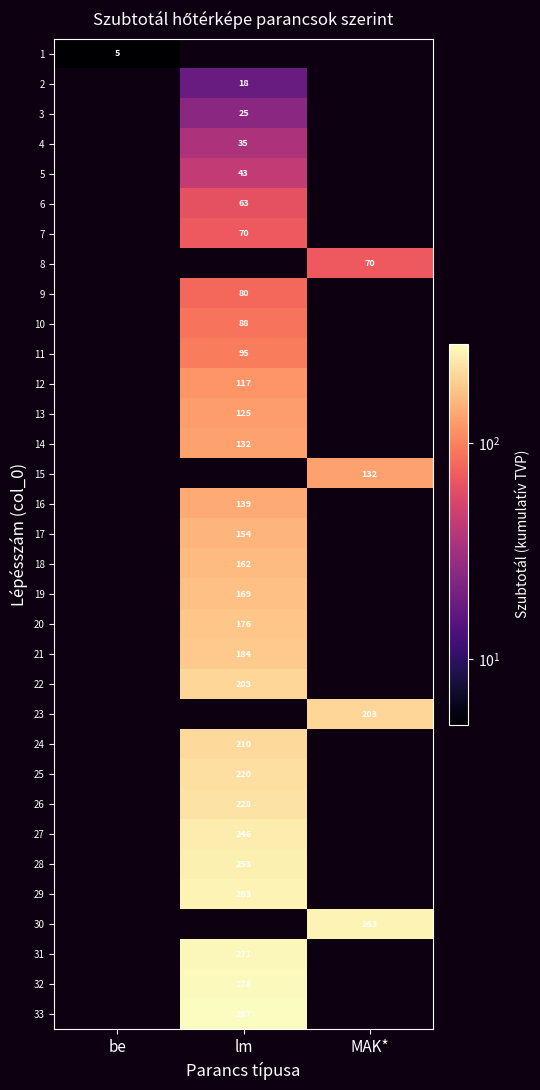

Is it true that 10 equals 29 at lm?

False